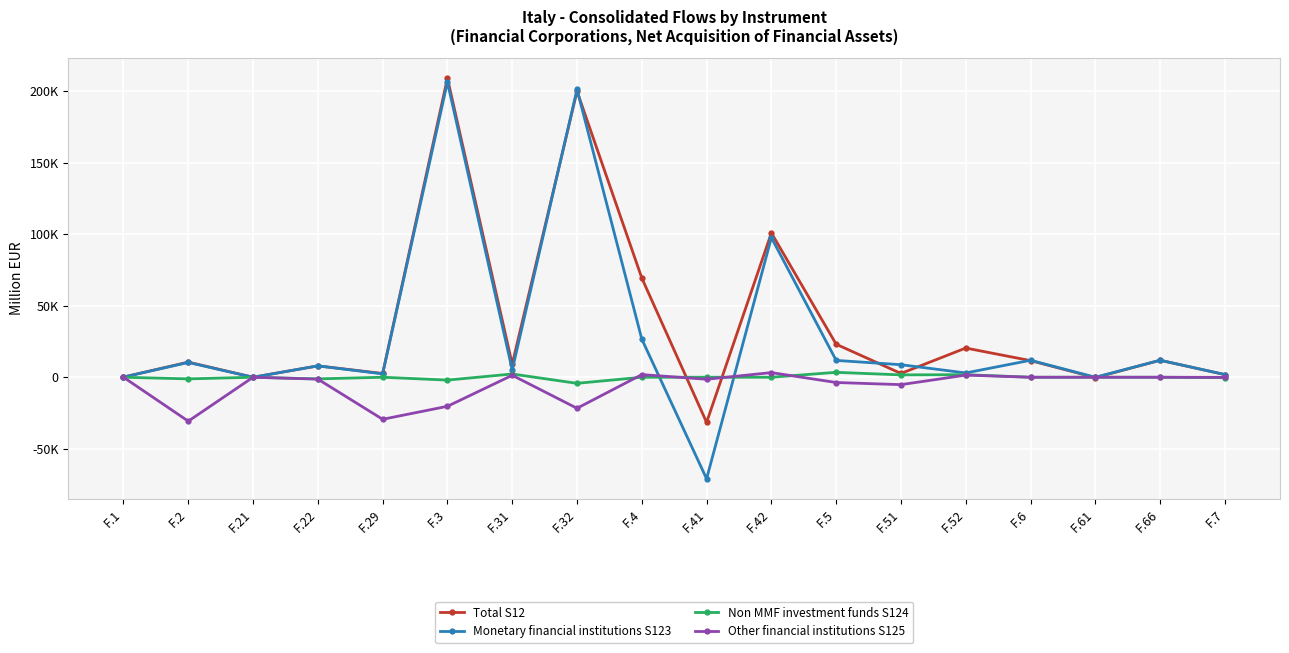

The Total S12 series shows 11613 at F.6. True or false?

True